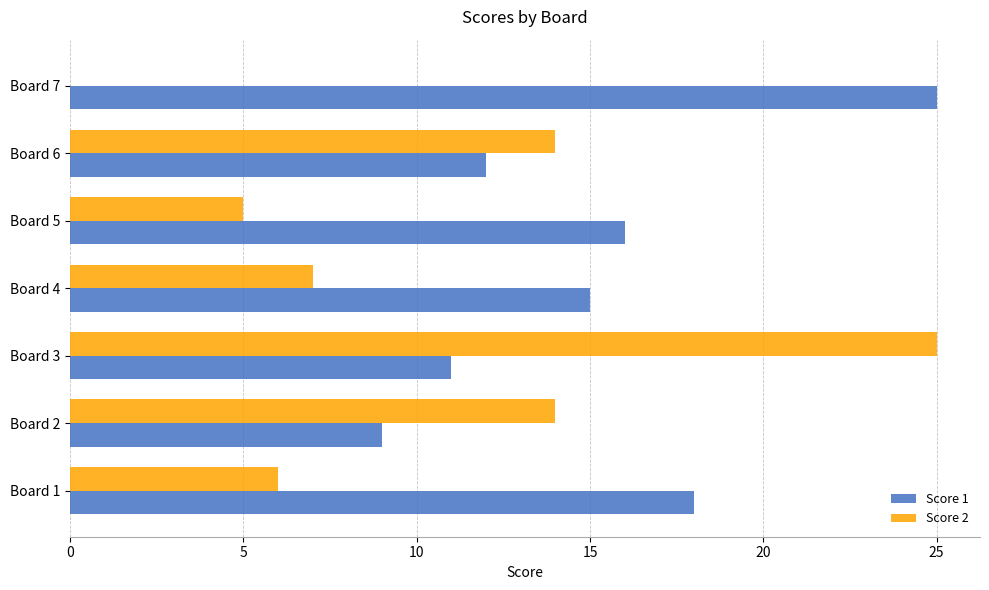

How many series are shown in this chart?

2